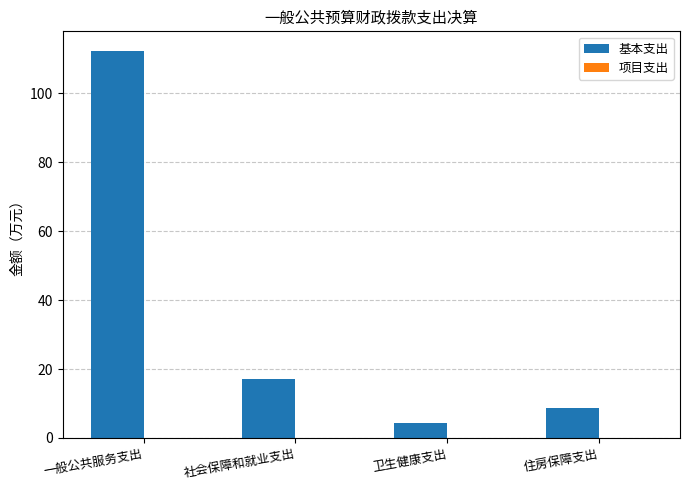

Which category has the highest value across all series?

一般公共服务支出